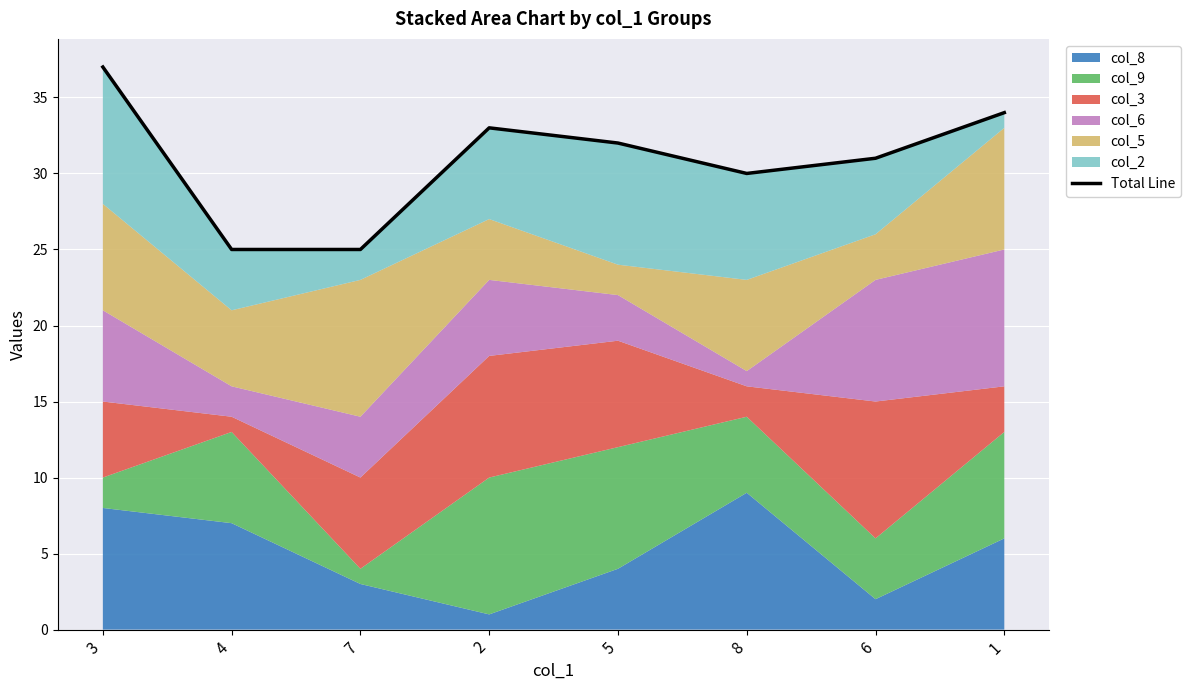

Reading left to right, list all the values displayed in this chart.

37	25	25	33	32	30	31	34